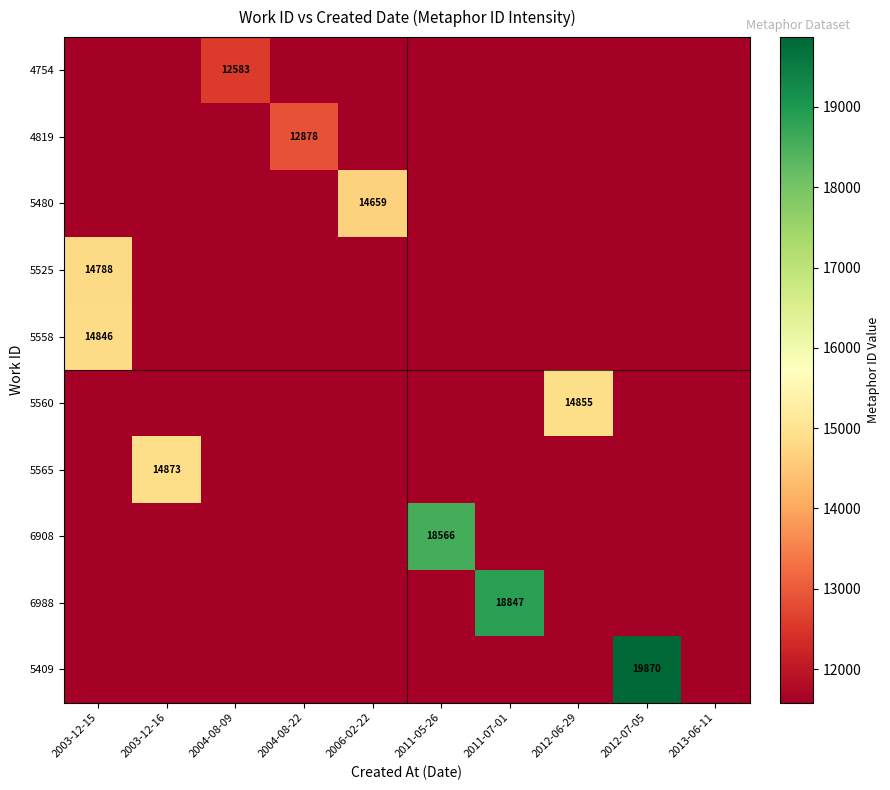

List the series in order of their peak value, lowest first.

4754, 4819, 5480, 5525, 5558, 5560, 5565, 6908, 6988, 5409